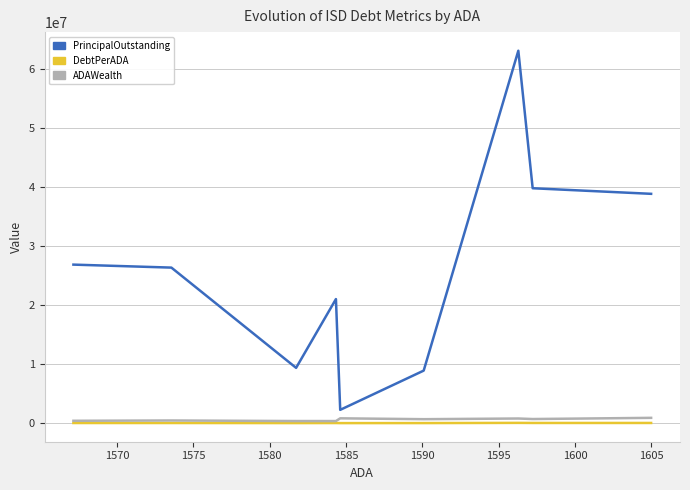

What is the average value of the DebtPerADA series?

16504.1